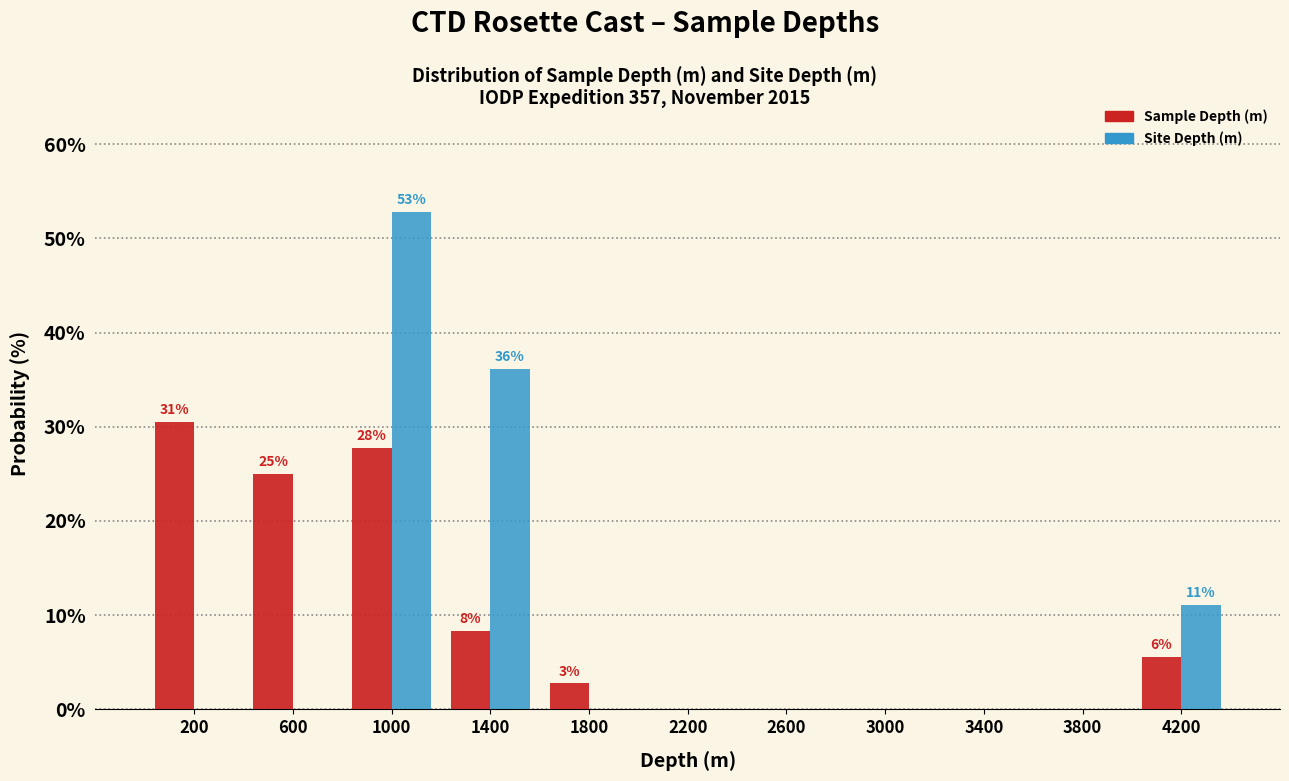

In the Site Depth (m) series, which range on the x-axis has the tallest bar?

800 to 1200